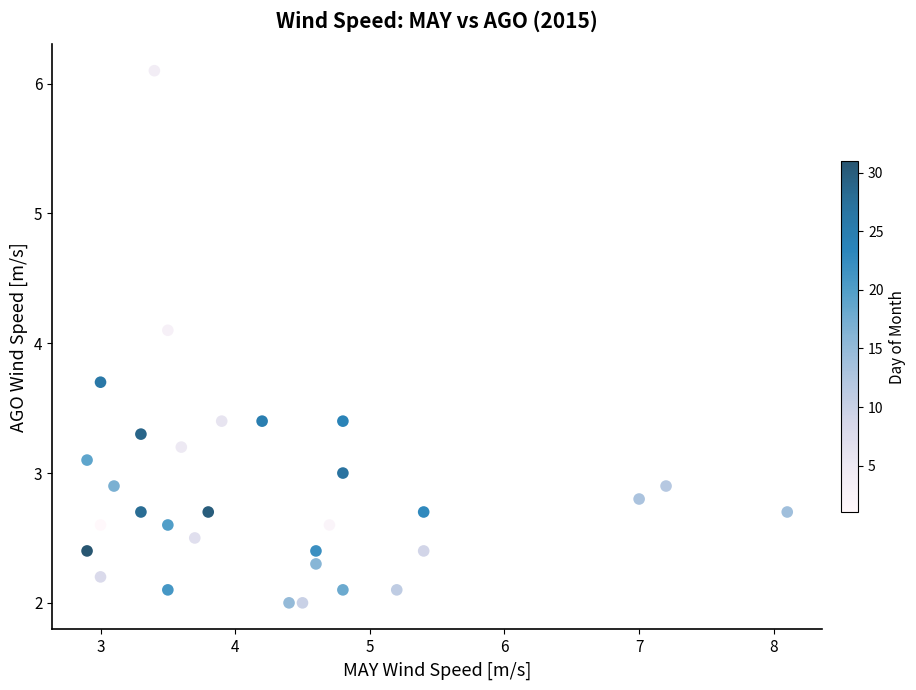

What Y value in the scatter plot is closest to 4?

4.1